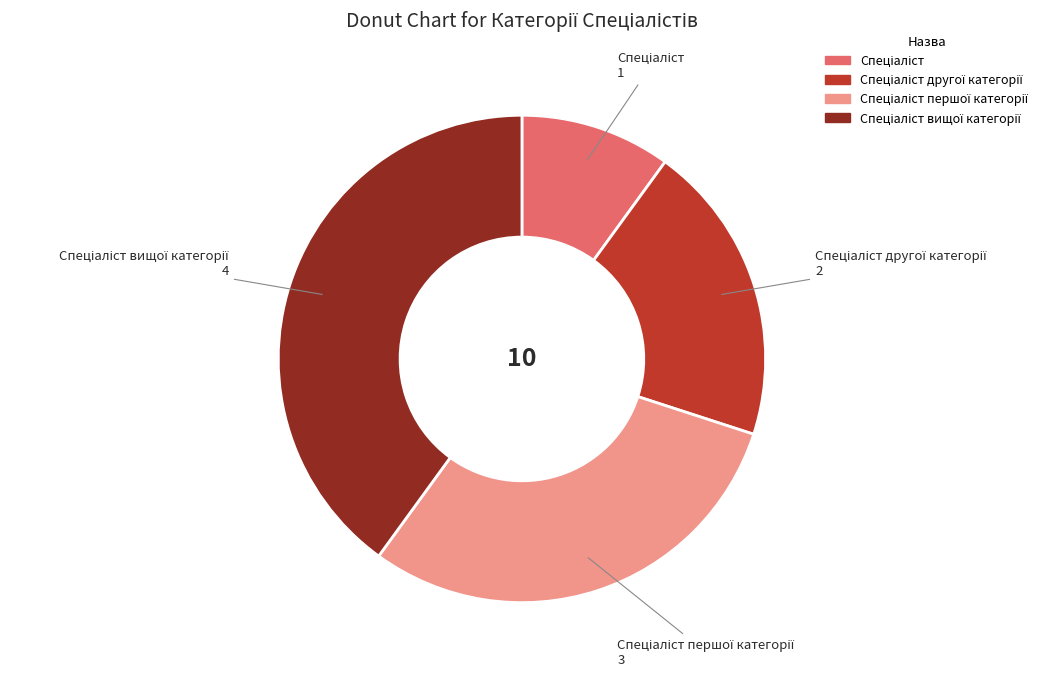

Is there a majority slice in this chart?

No